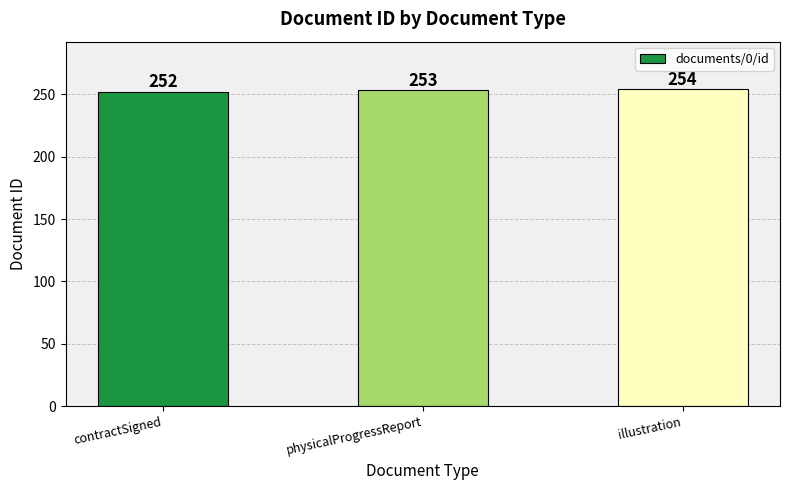

The chart shows a value of 254 at illustration. True or false?

True